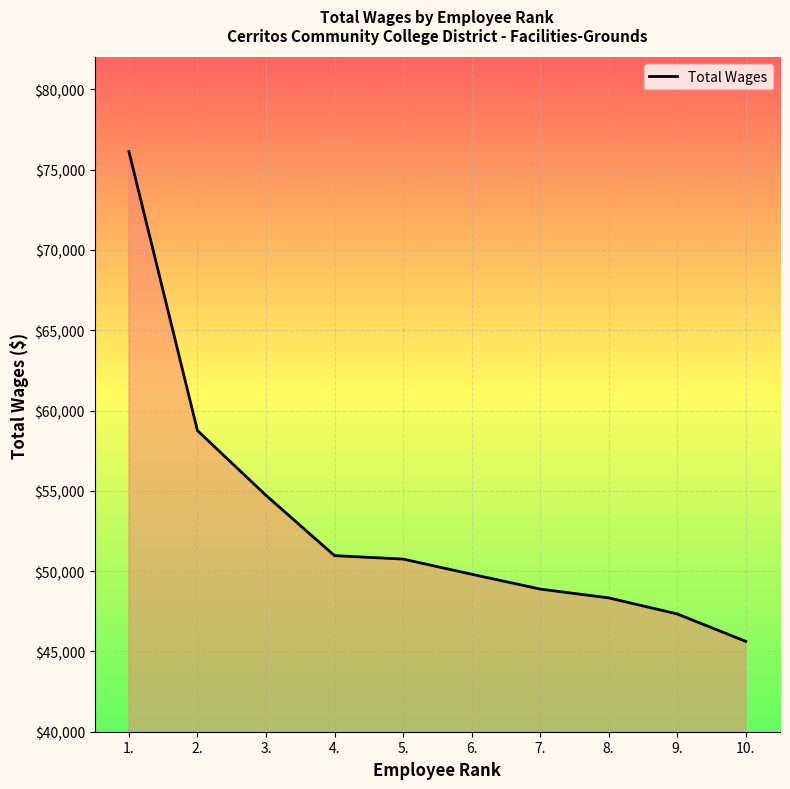

Is it true that the value at 3. is 54721?

True